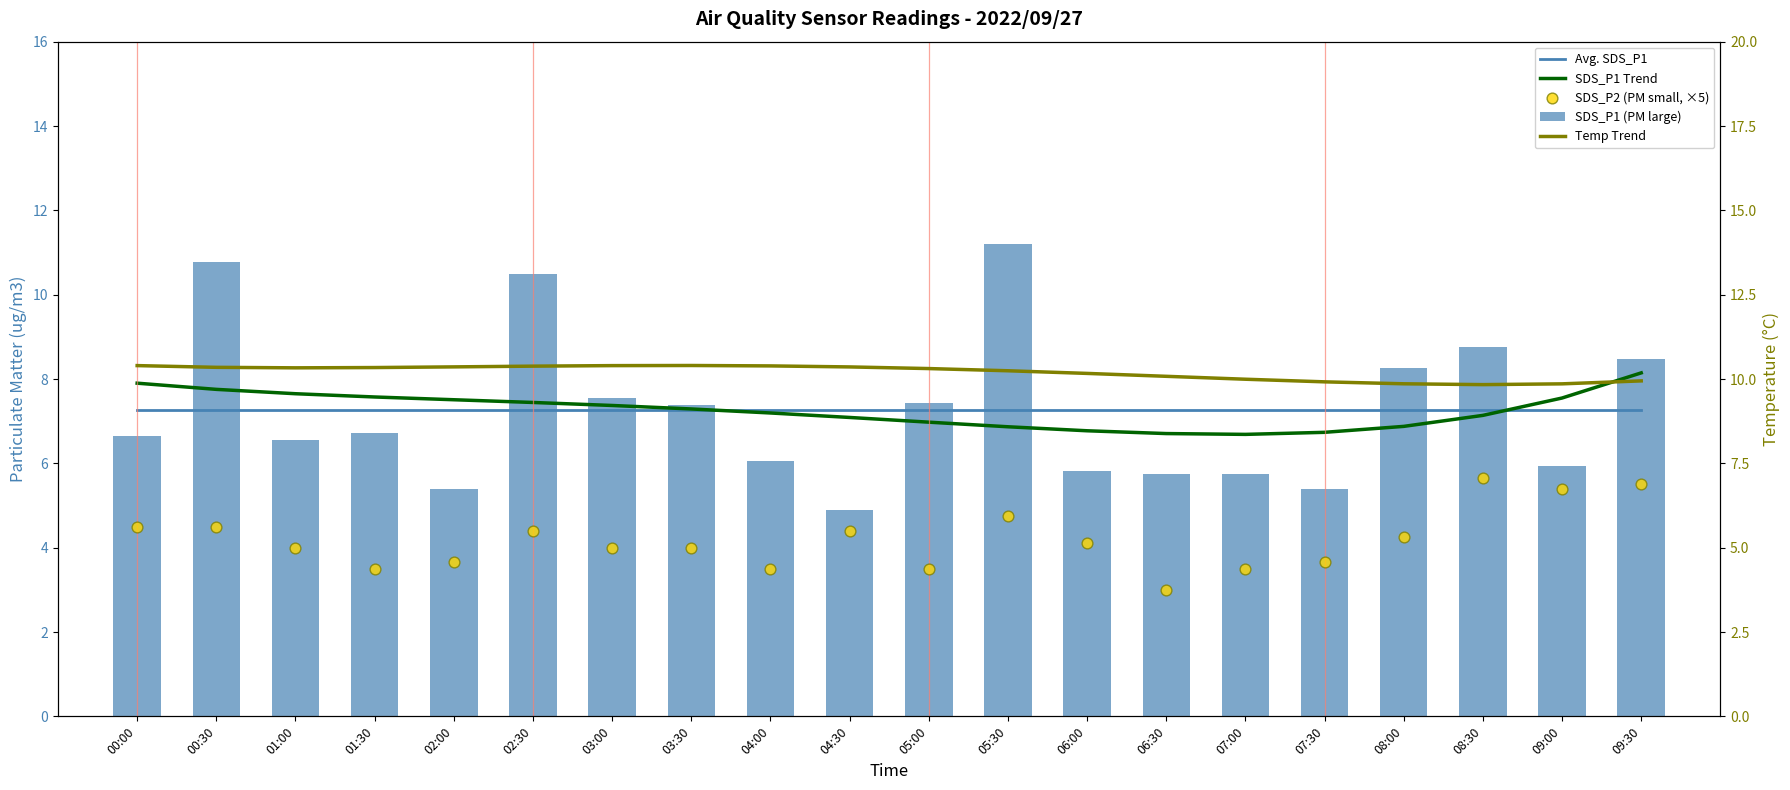

Is the value of SDS_P1 Trend at 09:30 greater than the value of SDS_P1 (PM large) at 01:00?

Yes